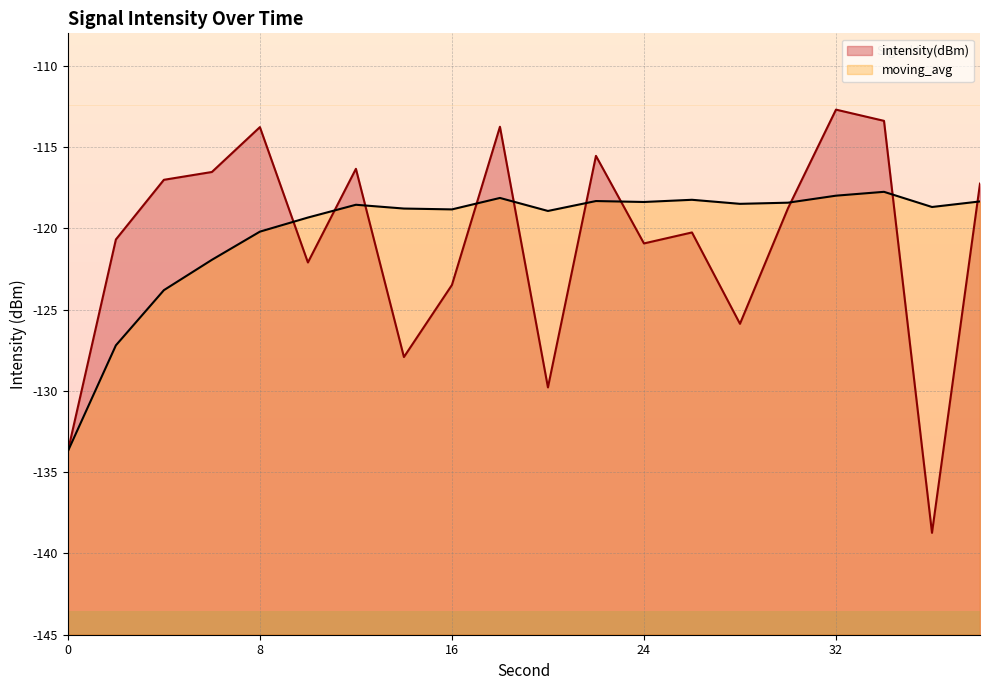

What is the sum of all moving_avg values?

-2404.0